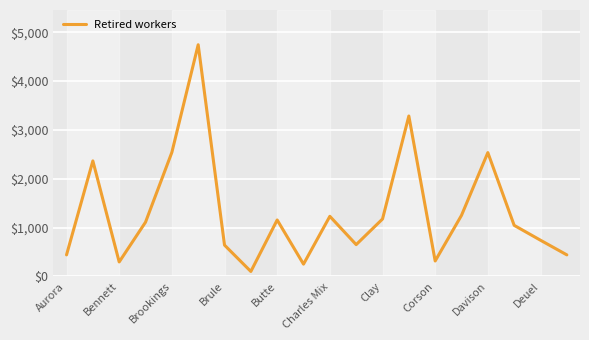

What is the maximum value shown in the chart?

4745